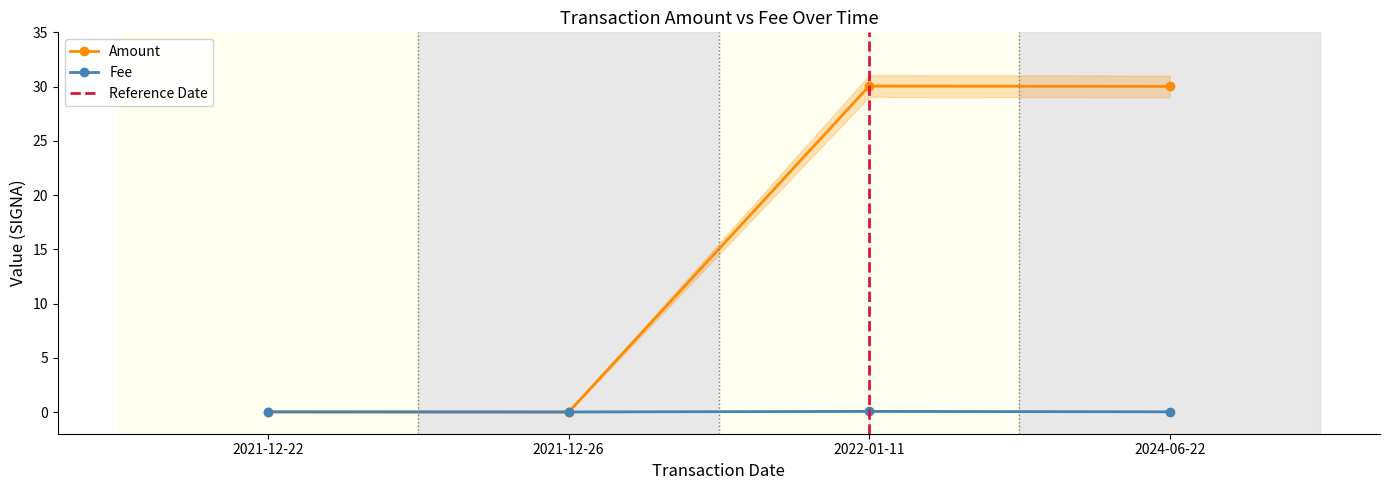

The Fee series shows 0.0 at 2022-01-11. True or false?

False